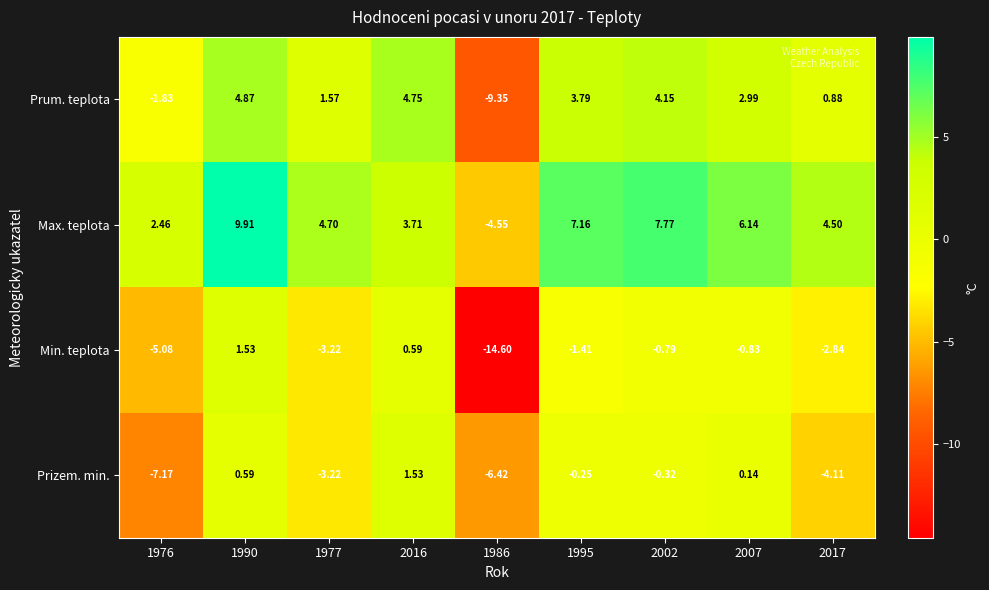

At 1976, list the series in order from smallest to largest.

Prizem. min., Min. teplota, Prum. teplota, Max. teplota